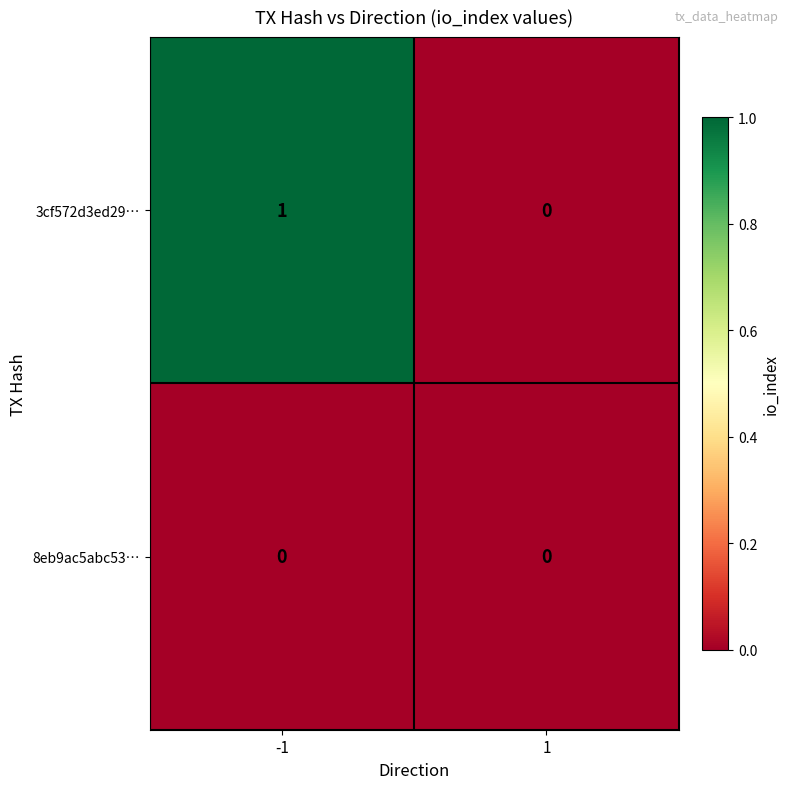

Which series has the largest total across all categories?

3cf572d3ed29…